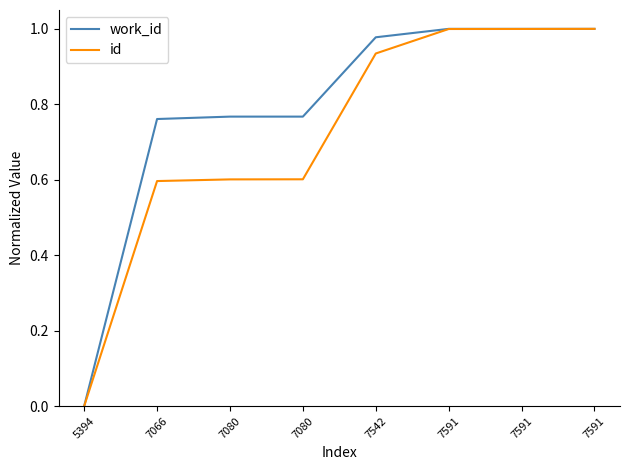

At which label is id closest to 0?

5394